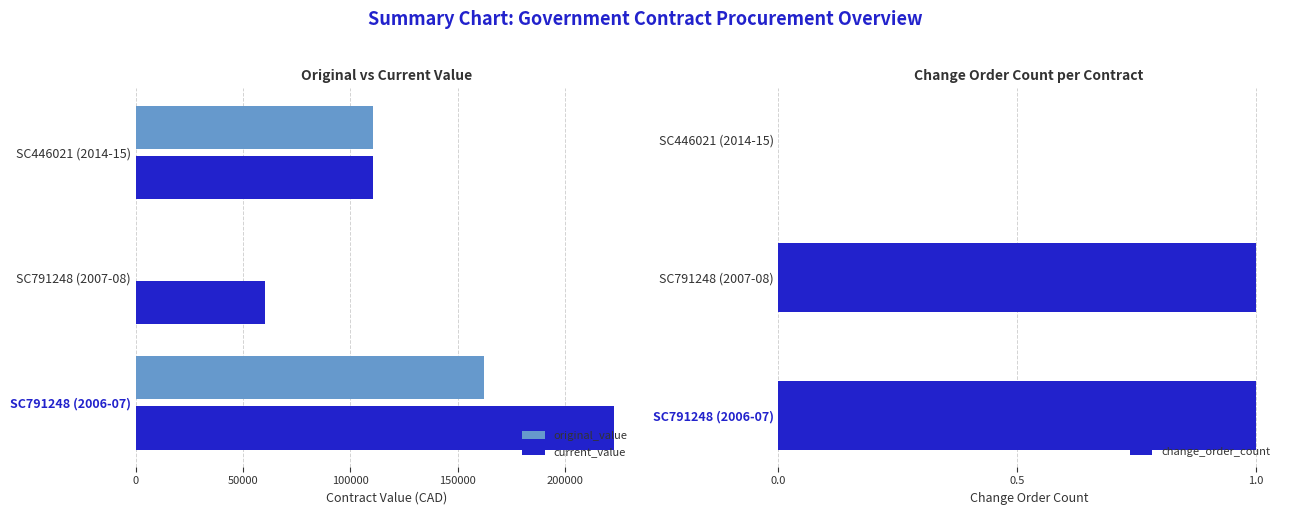

The value of original_value at SC791248 (2006-07) is 244407.0. True or false?

False